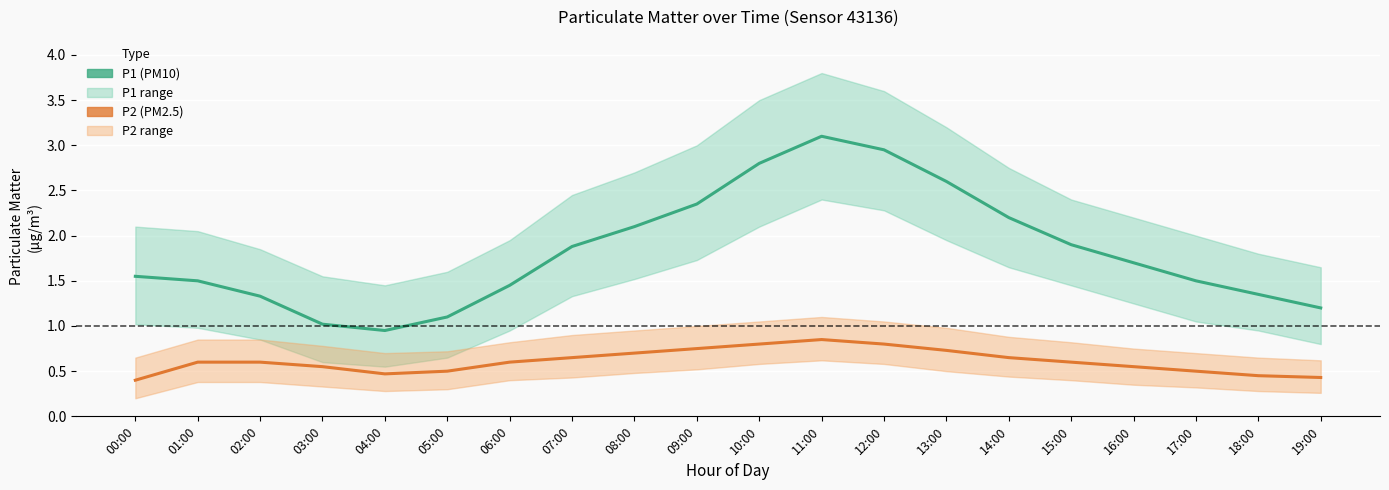

How many interior local valleys does the P1 series have?

1